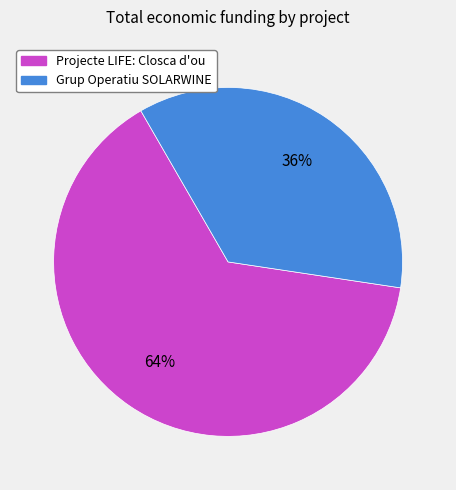

What percentage is the Grup Operatiu SOLARWINE slice, to the nearest percent?

36%